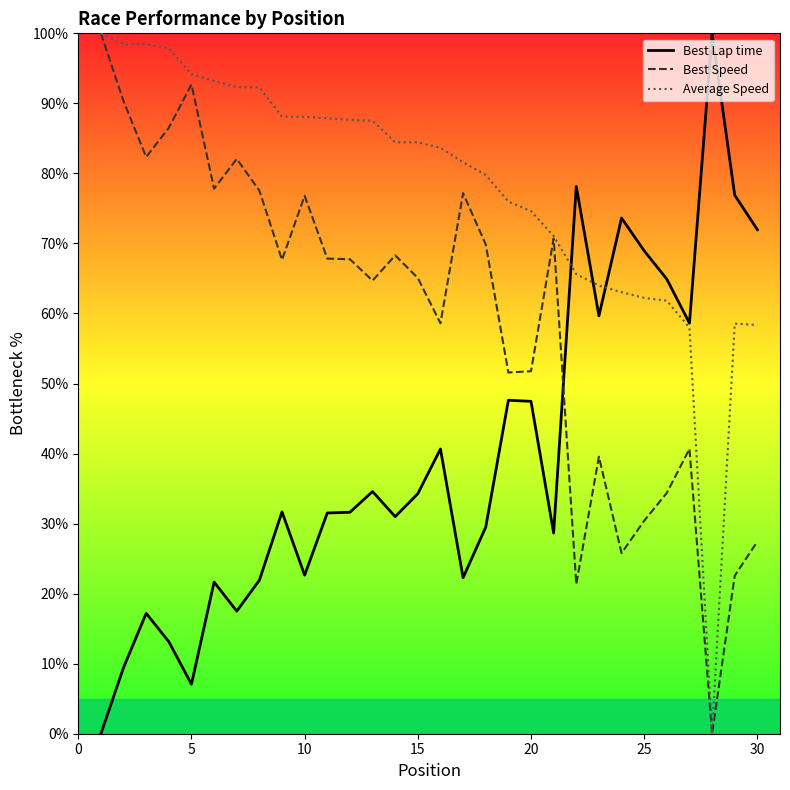

True or false: Best Speed and Best Lap time cross at least once.

True